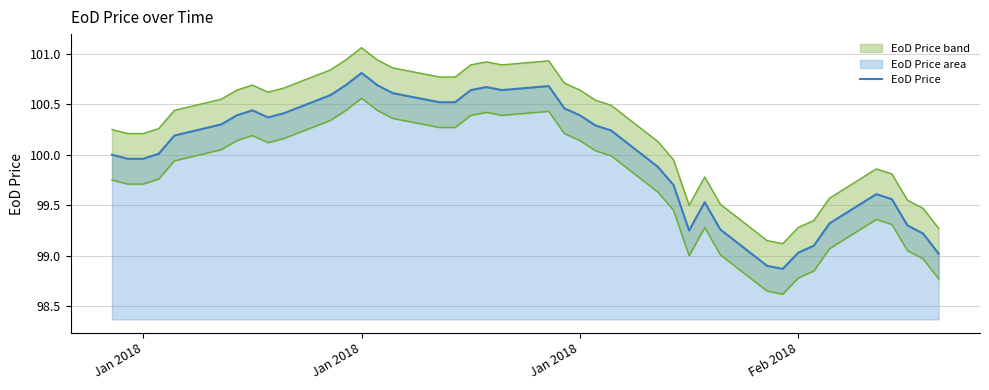

How many lines are shown in the chart?

1